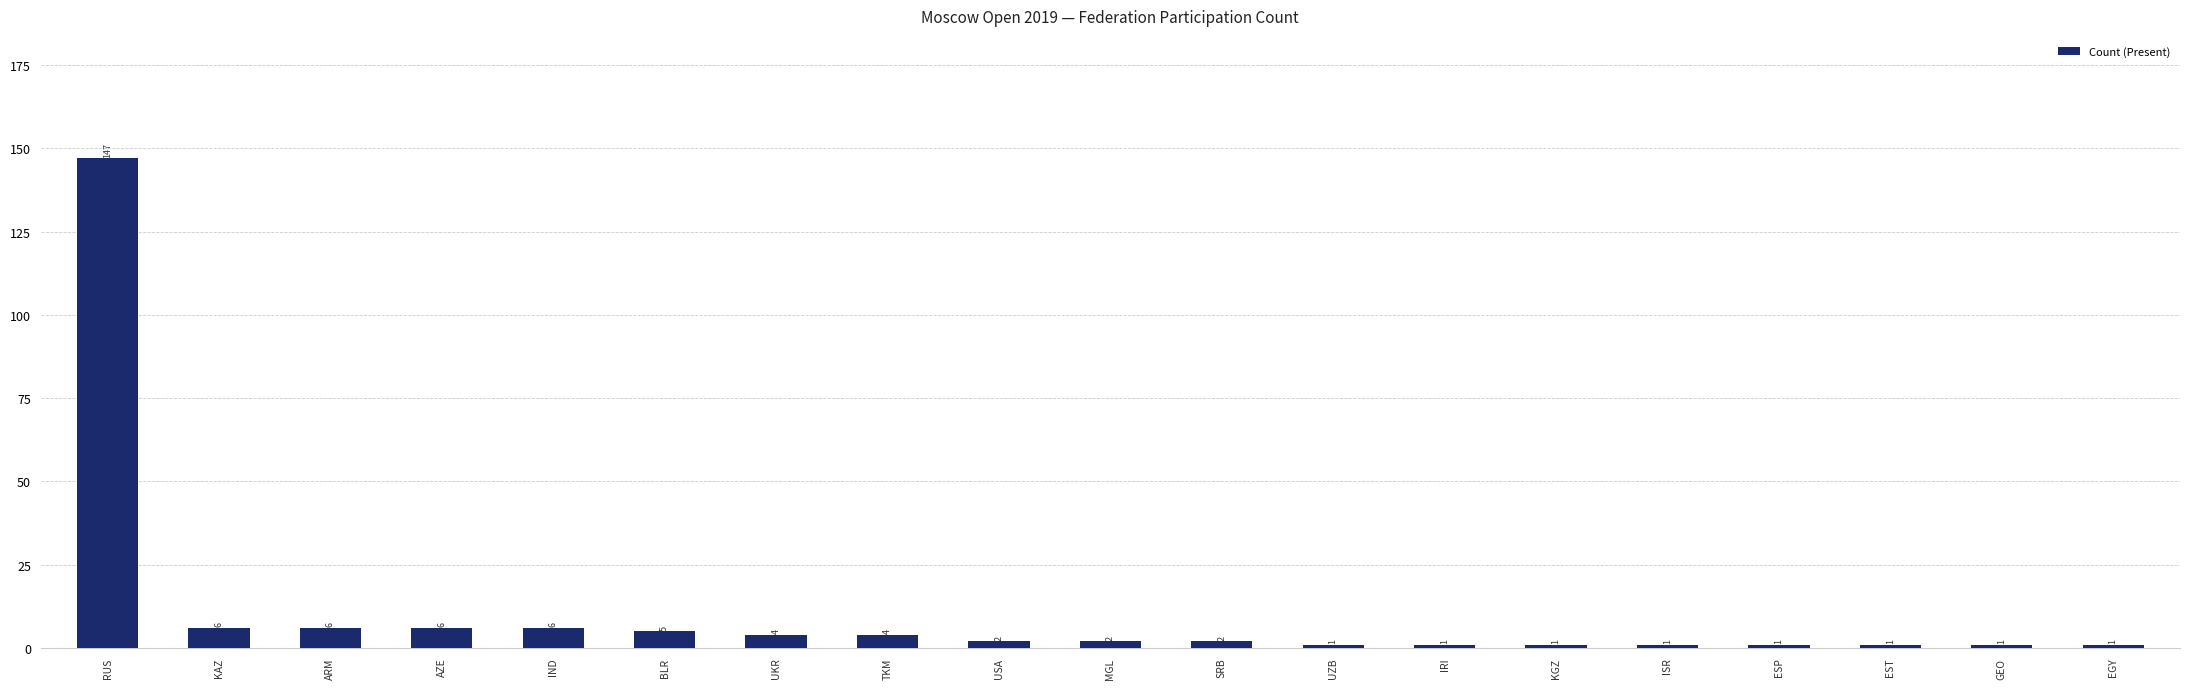

What position from the left is AZE?

4